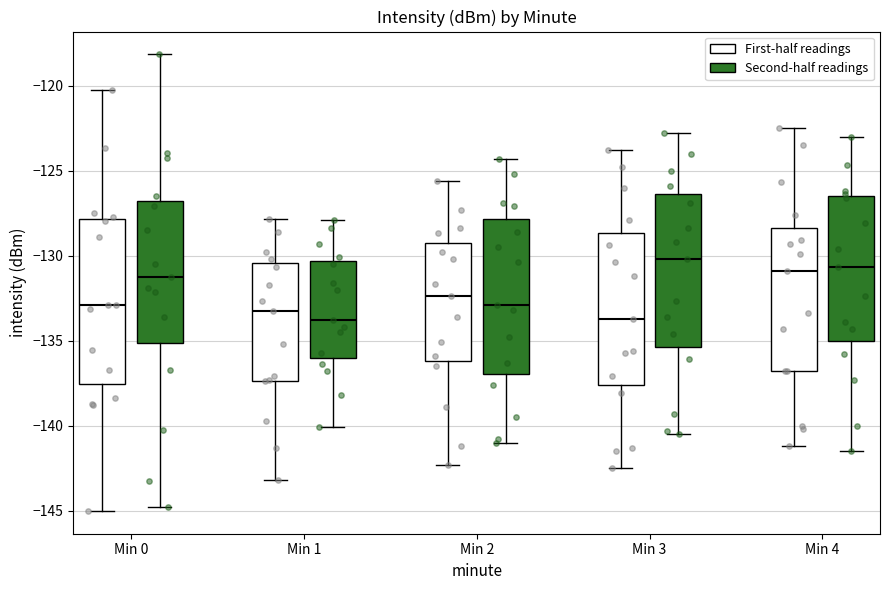

Reading left to right, transcribe this box plot: for each box, give where its median line is, the range the box spans, and where its two whiskers end, as read against the y-axis. The values are not printed on the chart, so give them approximately, as read against the axis.

Min 0 (First-half readings): median -133.0, box -137.5 to -128.0, whiskers -145.0 to -120.5
Min 0 (Second-half readings): median -131.0, box -135.0 to -127.0, whiskers -145.0 to -118.0
Min 1 (First-half readings): median -133.5, box -137.5 to -130.5, whiskers -143.0 to -128.0
Min 1 (Second-half readings): median -134.0, box -136.0 to -130.5, whiskers -140.0 to -128.0
Min 2 (First-half readings): median -132.5, box -136.0 to -129.0, whiskers -142.5 to -125.5
Min 2 (Second-half readings): median -133.0, box -137.0 to -128.0, whiskers -141.0 to -124.5
Min 3 (First-half readings): median -133.5, box -137.5 to -128.5, whiskers -142.5 to -124.0
Min 3 (Second-half readings): median -130.0, box -135.5 to -126.5, whiskers -140.5 to -123.0
Min 4 (First-half readings): median -131.0, box -137.0 to -128.5, whiskers -141.0 to -122.5
Min 4 (Second-half readings): median -130.5, box -135.0 to -126.5, whiskers -141.5 to -123.0